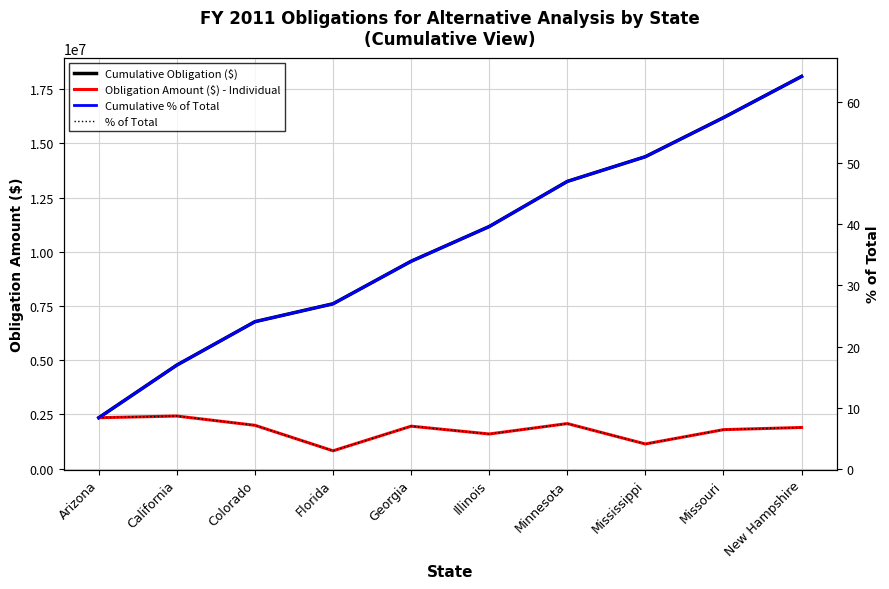

At how many categories does at least one series exceed 9756686?

5